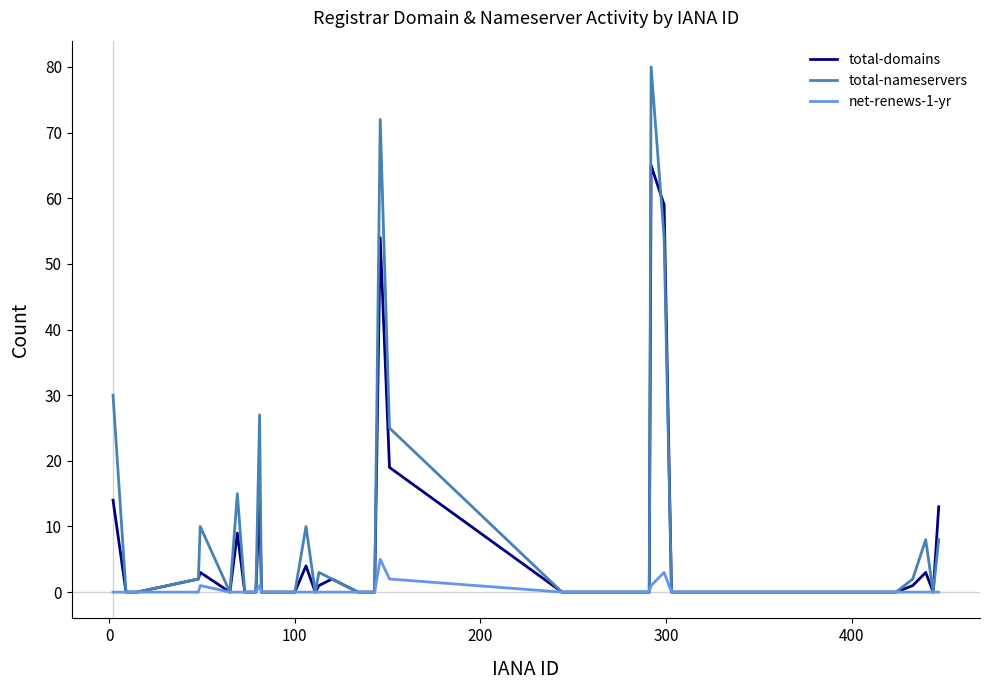

List the series in order of their peak value, highest first.

total-nameservers, total-domains, net-renews-1-yr